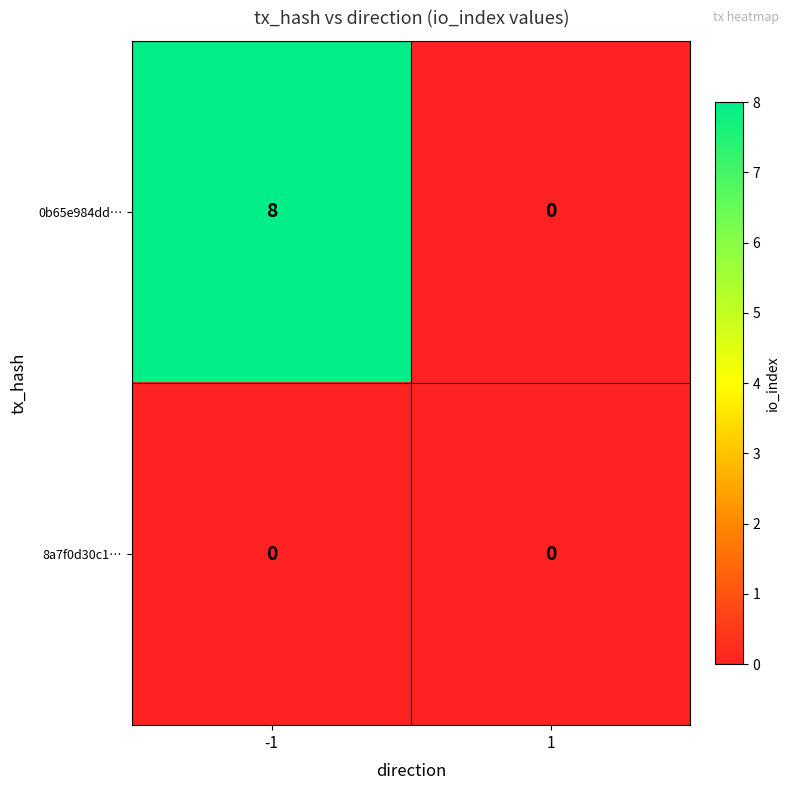

At which category is the sum across all series the highest?

-1